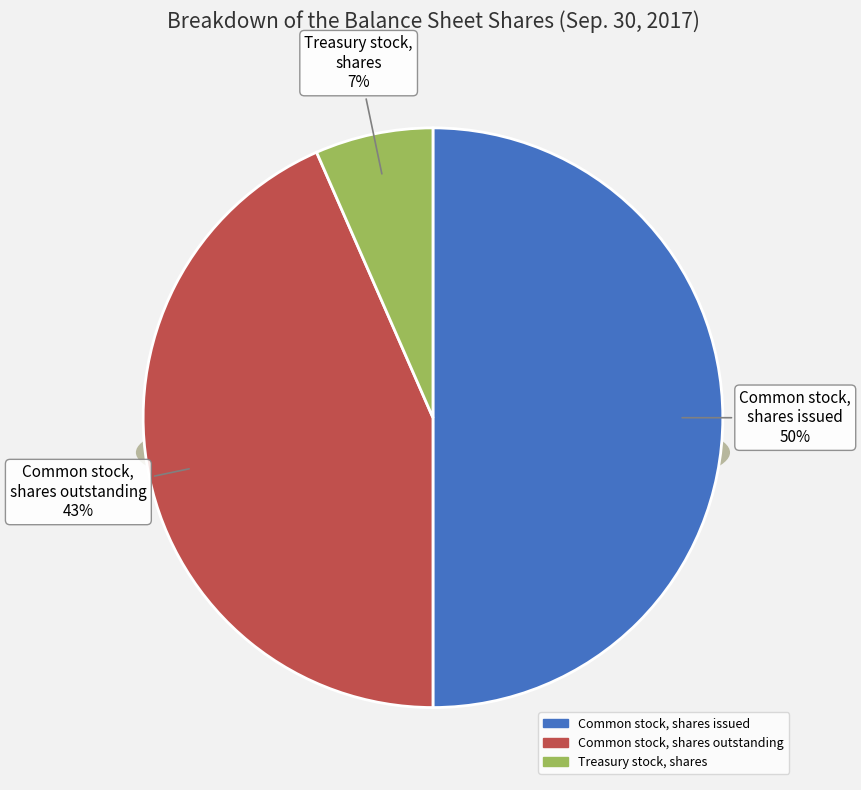

How many slices are in this pie chart?

3